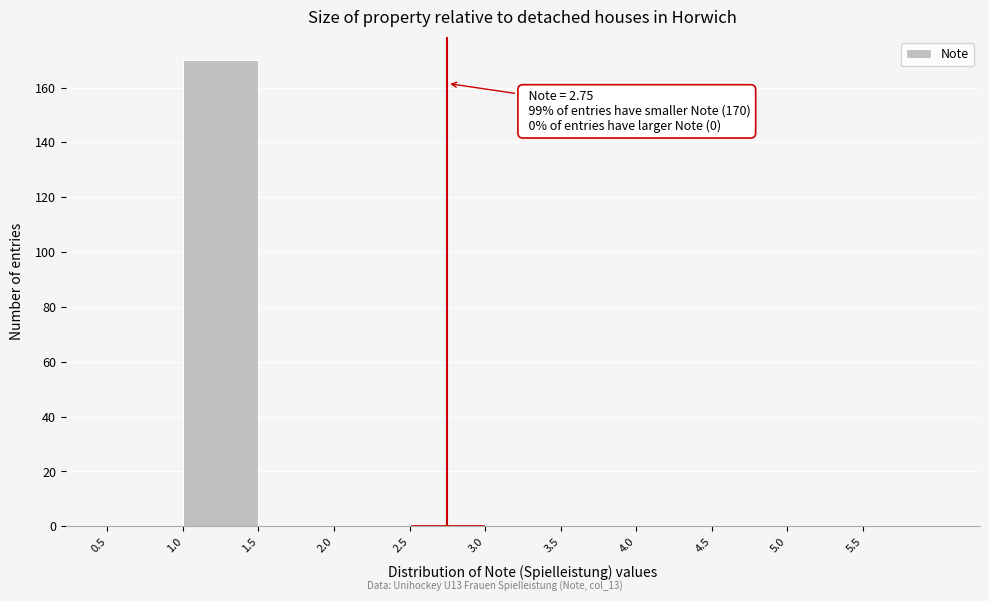

Which range on the x-axis has the tallest bar?

1.0 to 1.5